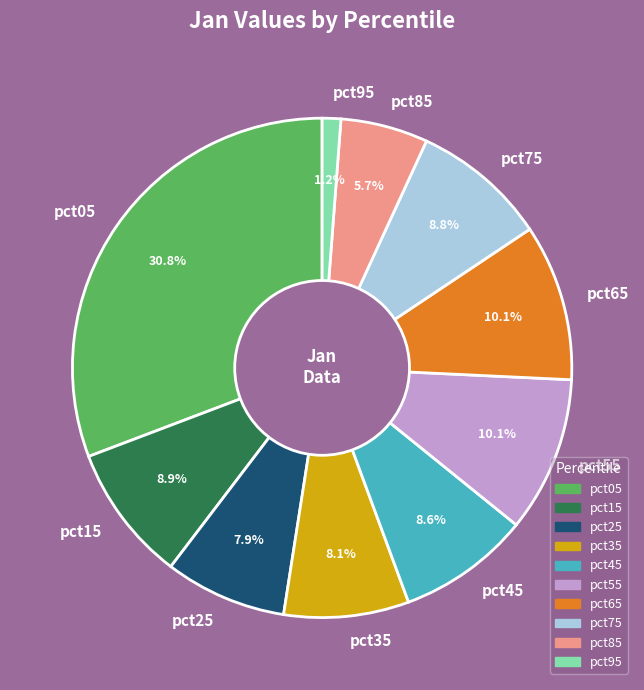

Combined, do pct65 and pct05 account for over 50%?

No